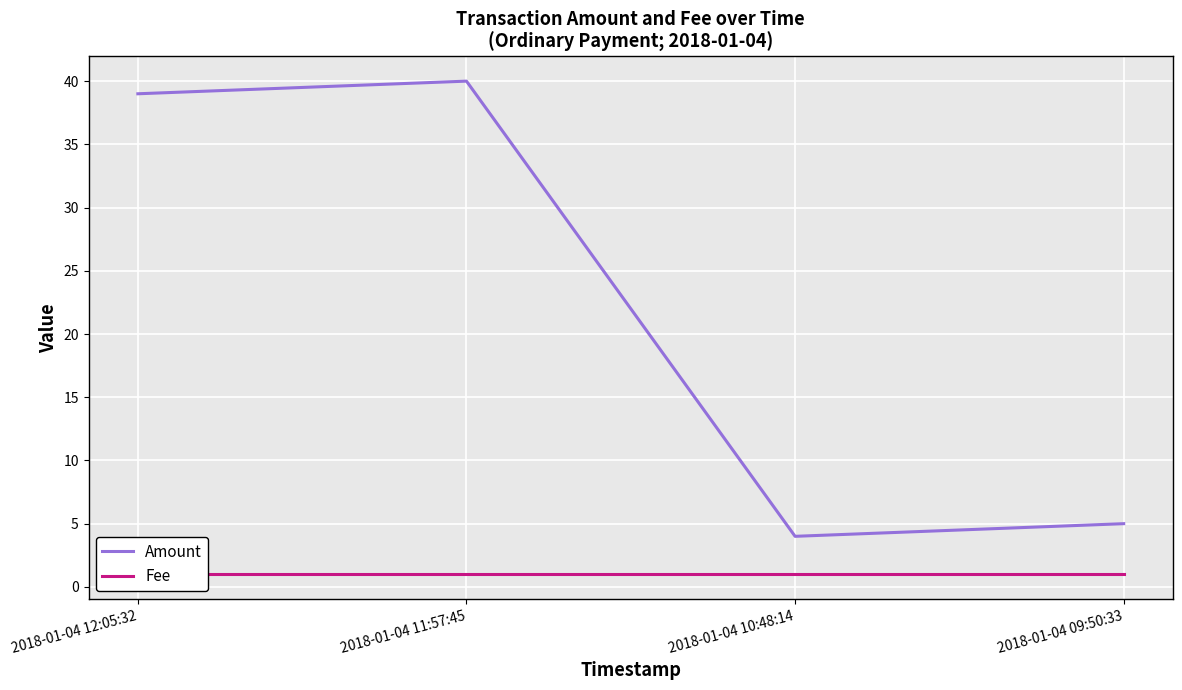

True or false: Fee and Amount intersect in this chart.

False